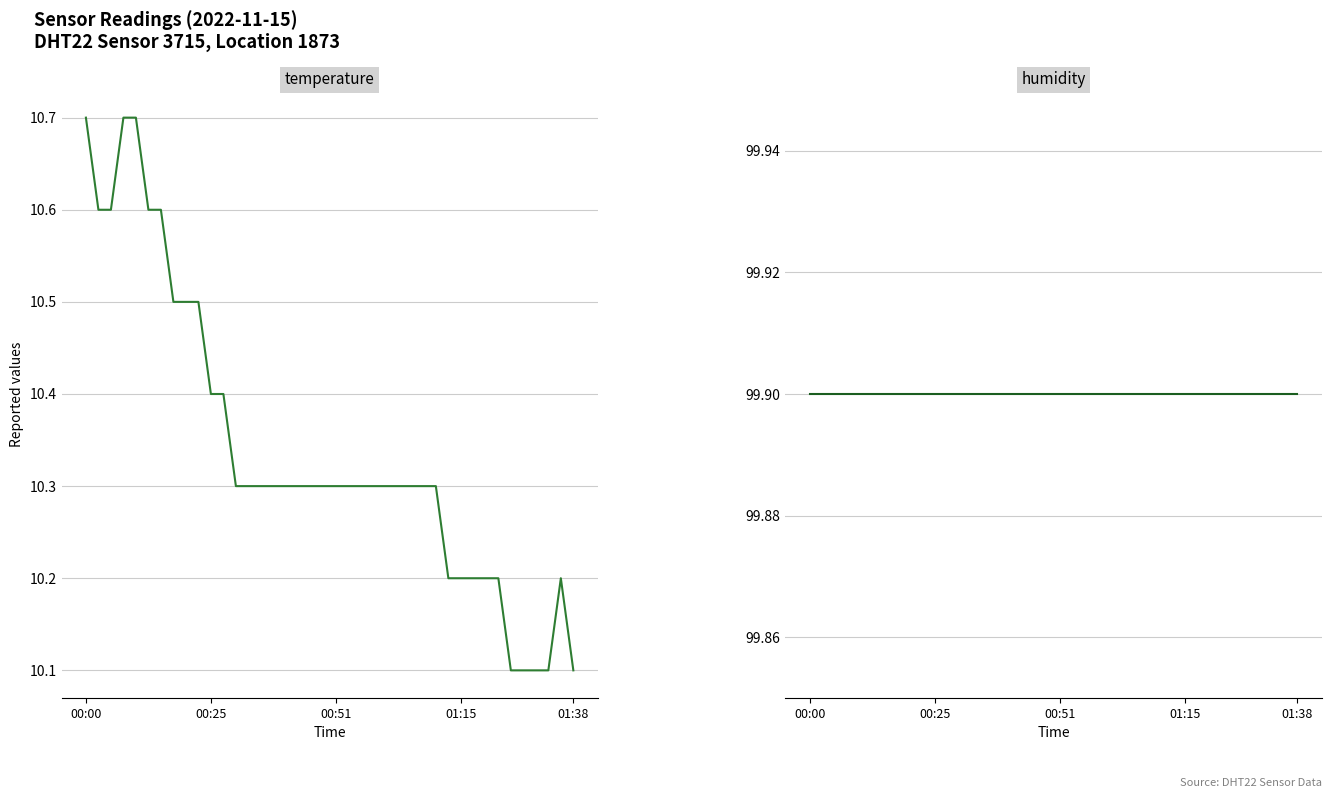

At how many categories does at least one series exceed 30?

40